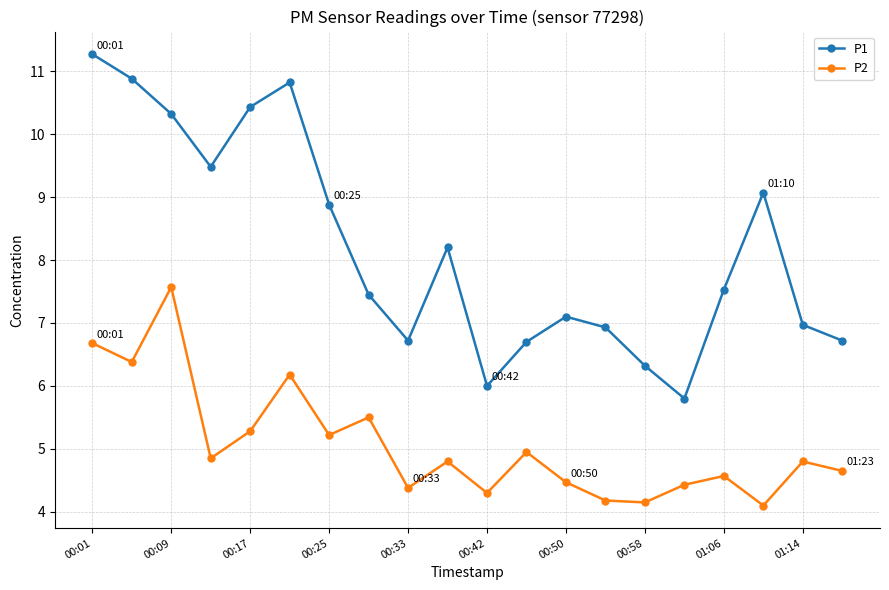

At how many categories does at least one series exceed 4?

20